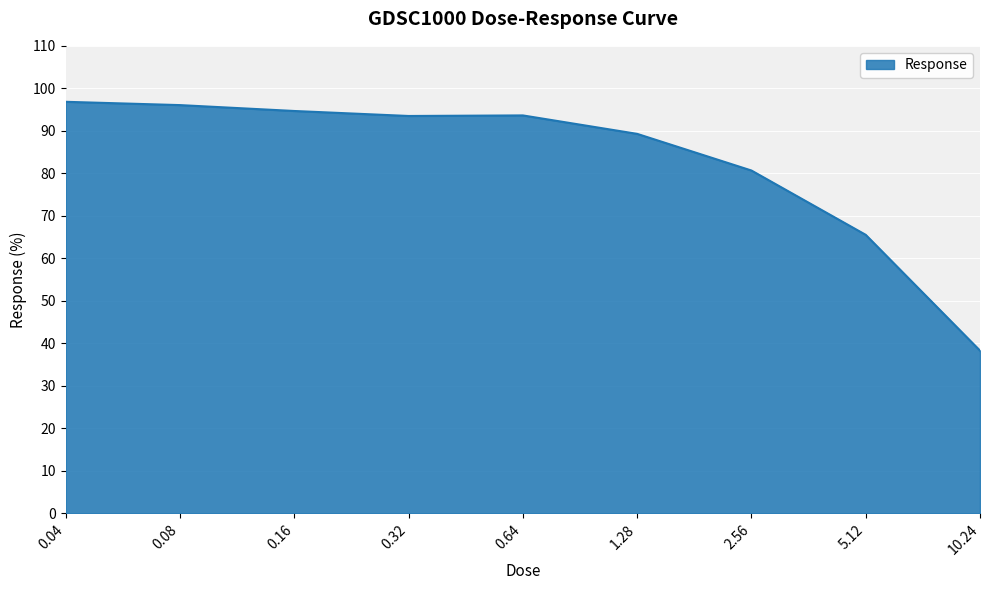

What is the smallest value displayed?

38.3